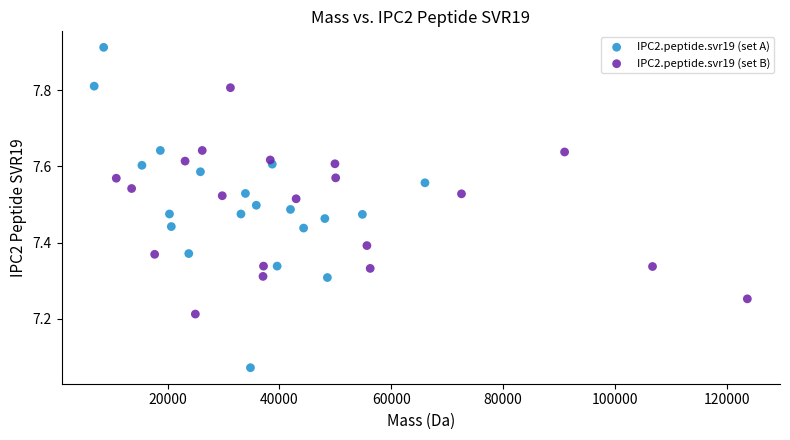

What are all the series names shown in the legend?

IPC2.peptide.svr19 (set A), IPC2.peptide.svr19 (set B)